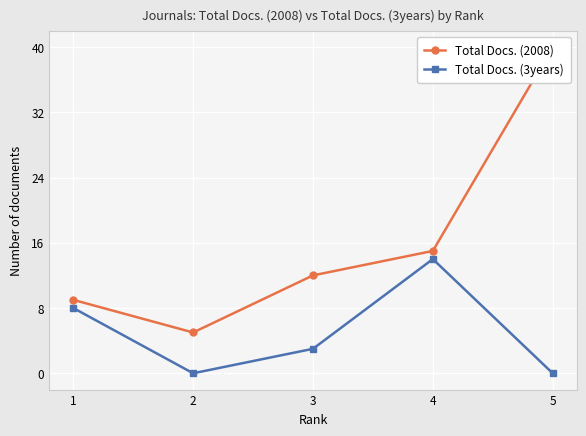

Which has a higher value, 1 or 4?

4